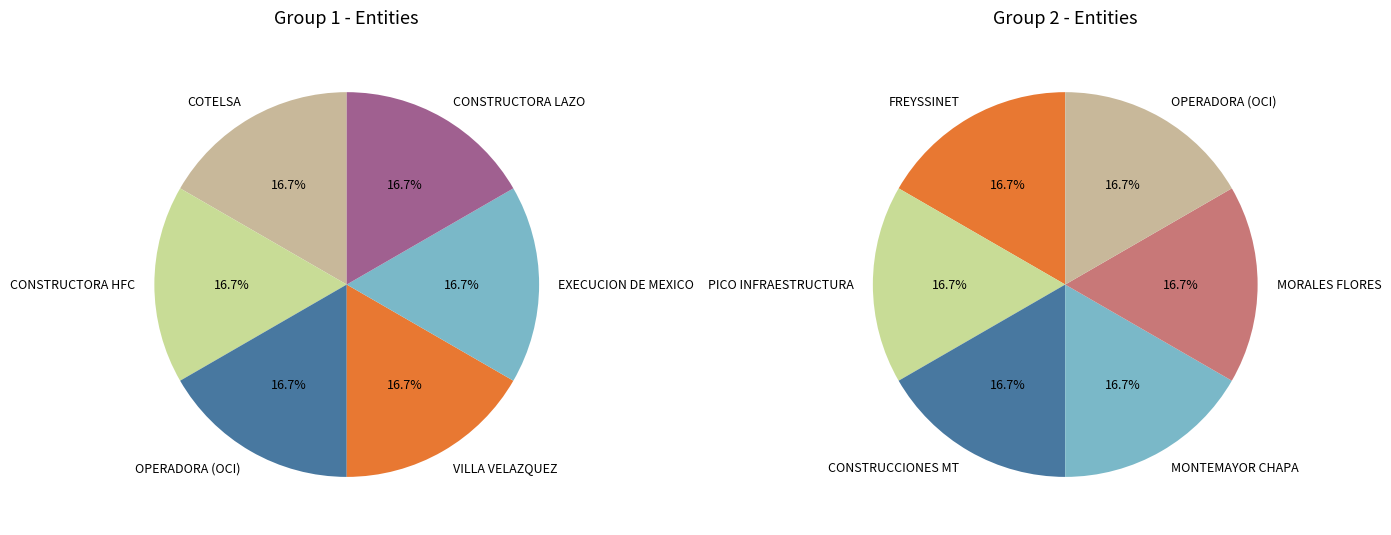

Combined, do 0 and 1 account for over 50%?

No